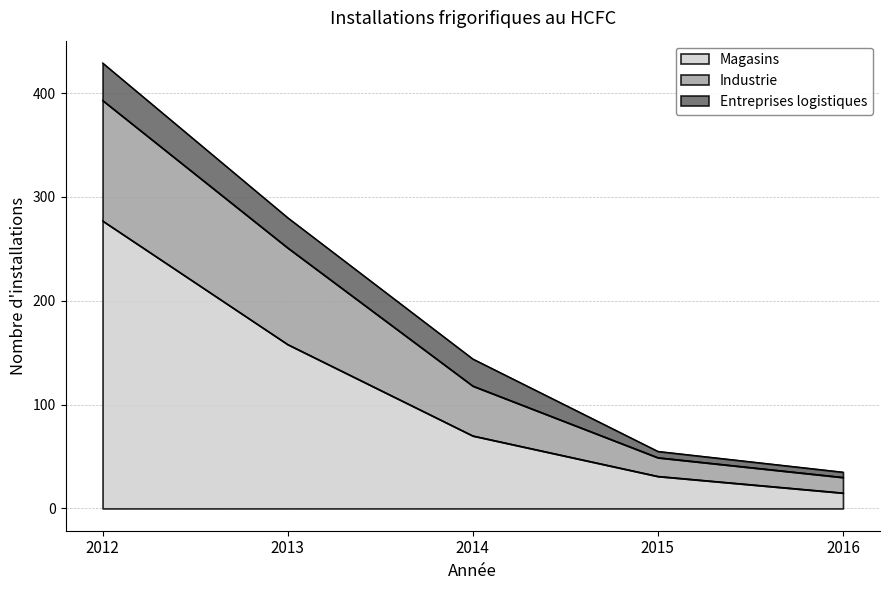

What is the total value across all series at 2012?

429